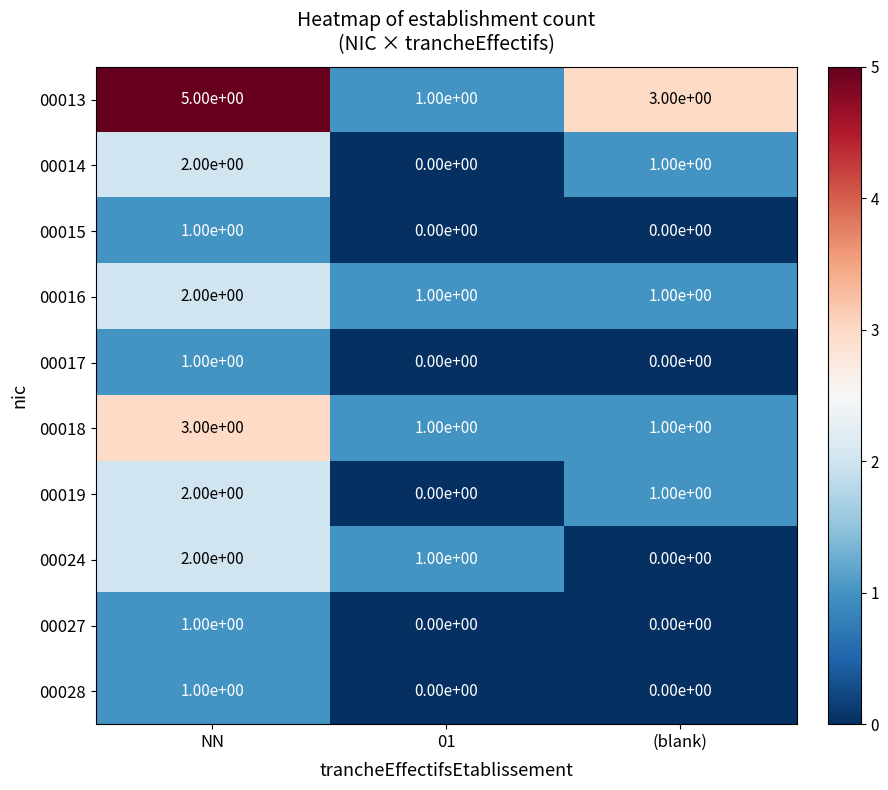

The value of 00019 at 01 is -1. True or false?

False